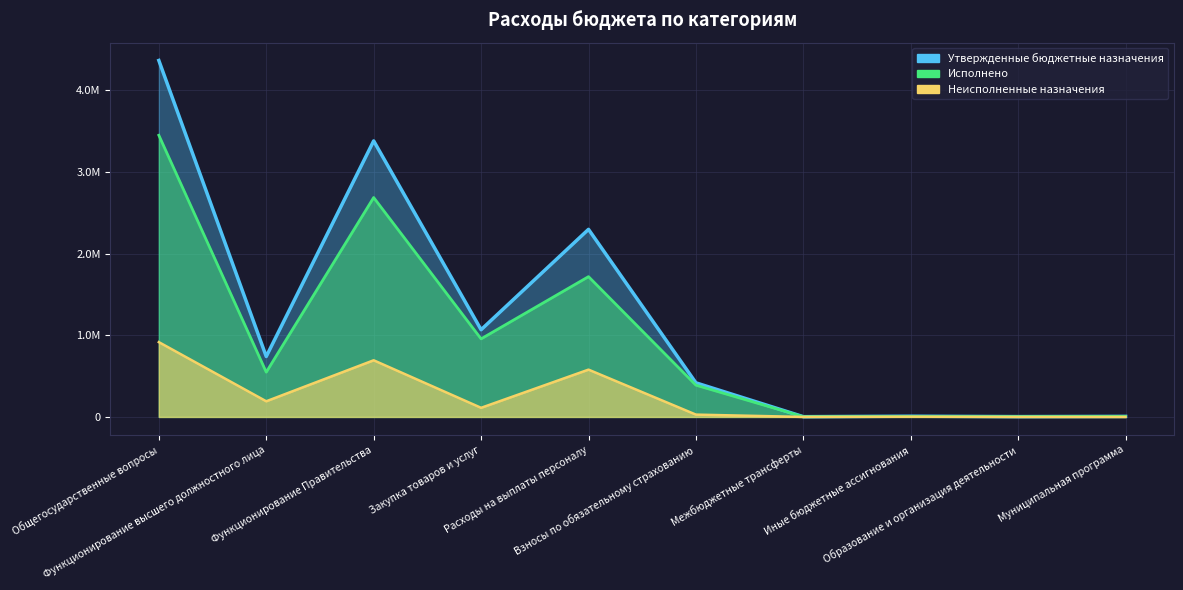

The Утвержденные бюджетные назначения series shows 3704862.1 at Расходы на выплаты персоналу. True or false?

False